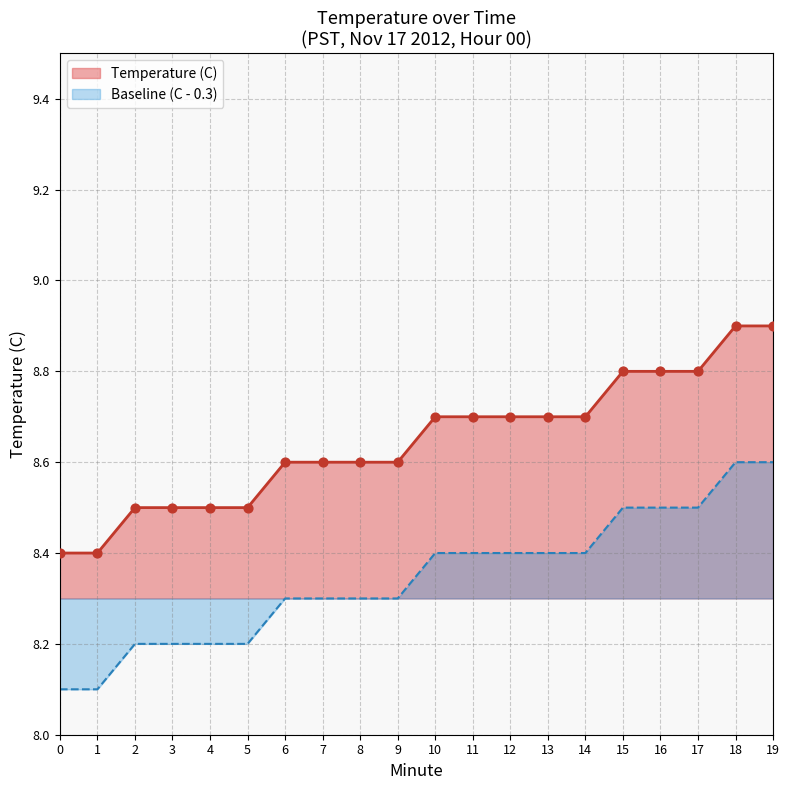

What is the ratio of the value at 15 to the value at 18?

1.0